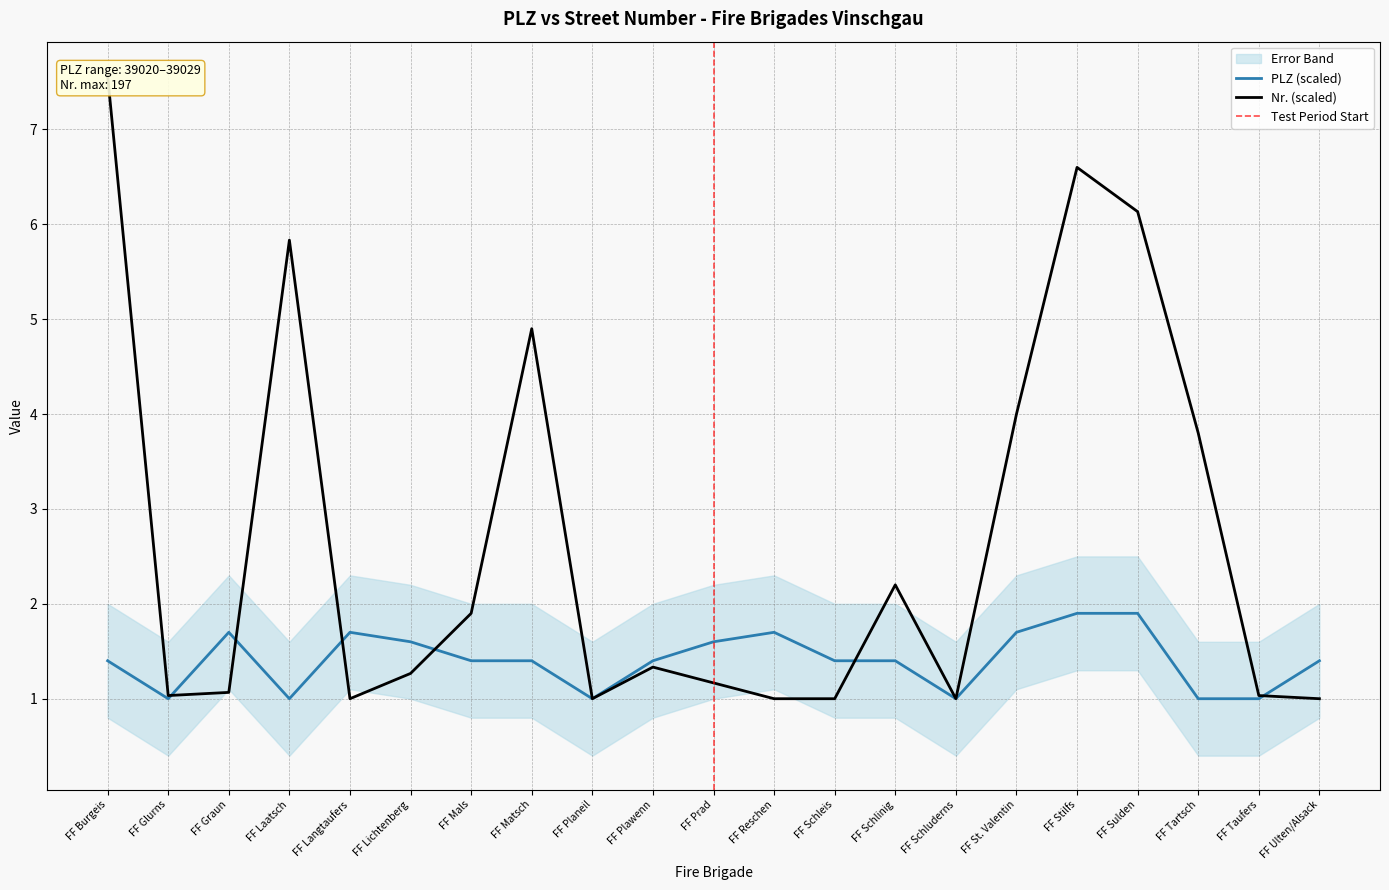

Between FF Glurns and FF Langtaufers, which series saw the biggest shift?

PLZ